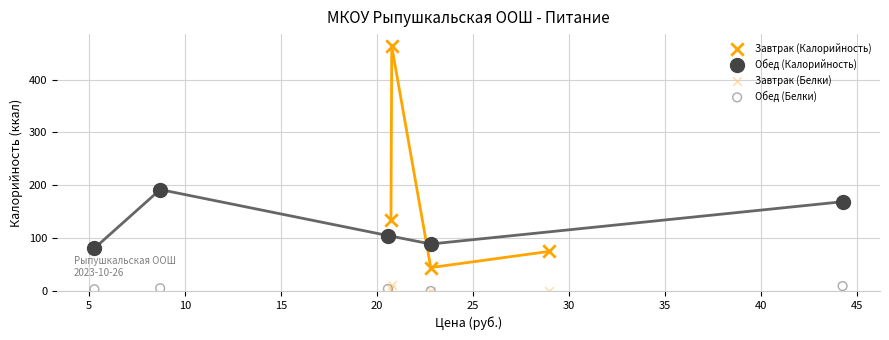

Which series contains the highest Y value?

Завтрак (Калорийность)